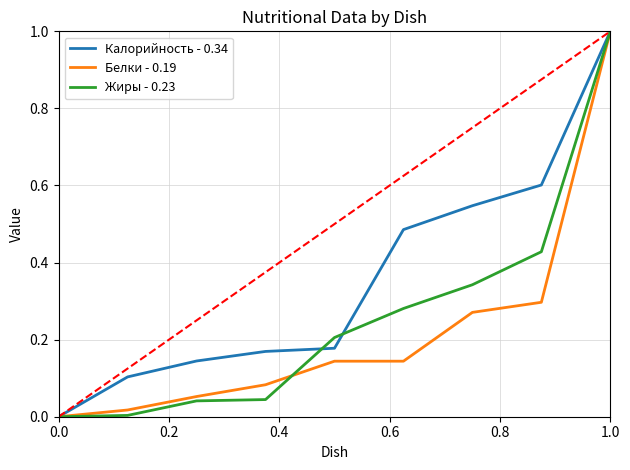

What is the highest value of the Калорийность - 0.34 series?

1.0